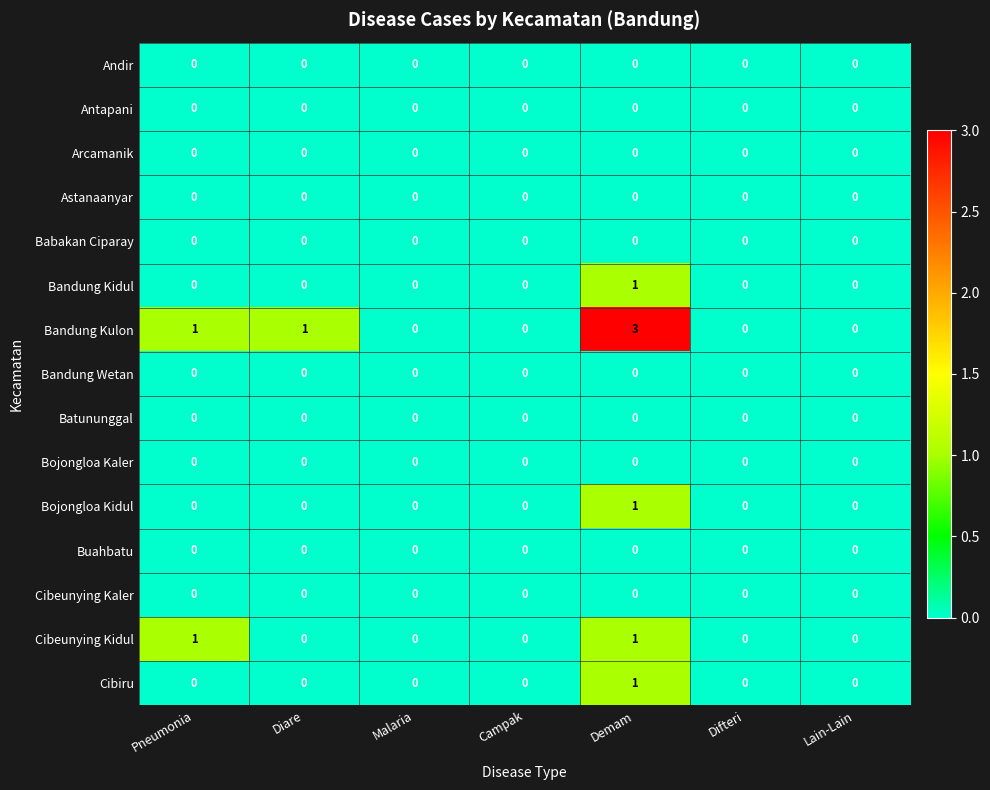

What is the greatest value displayed?

3